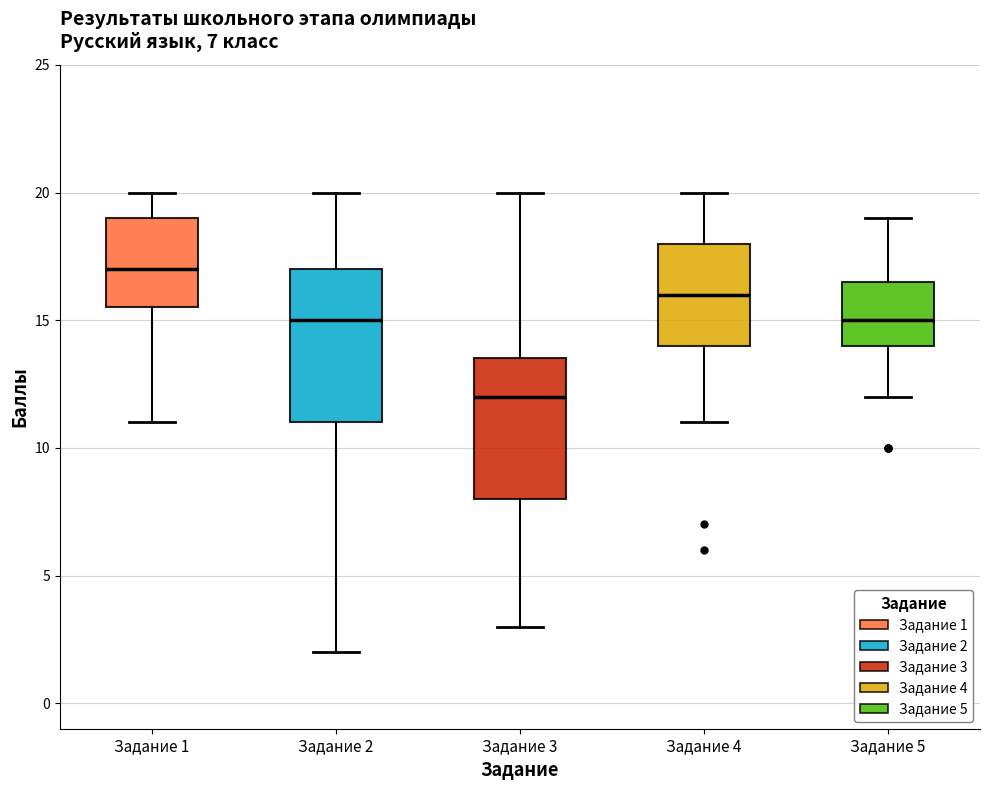

Which box has the highest median line?

Задание 1